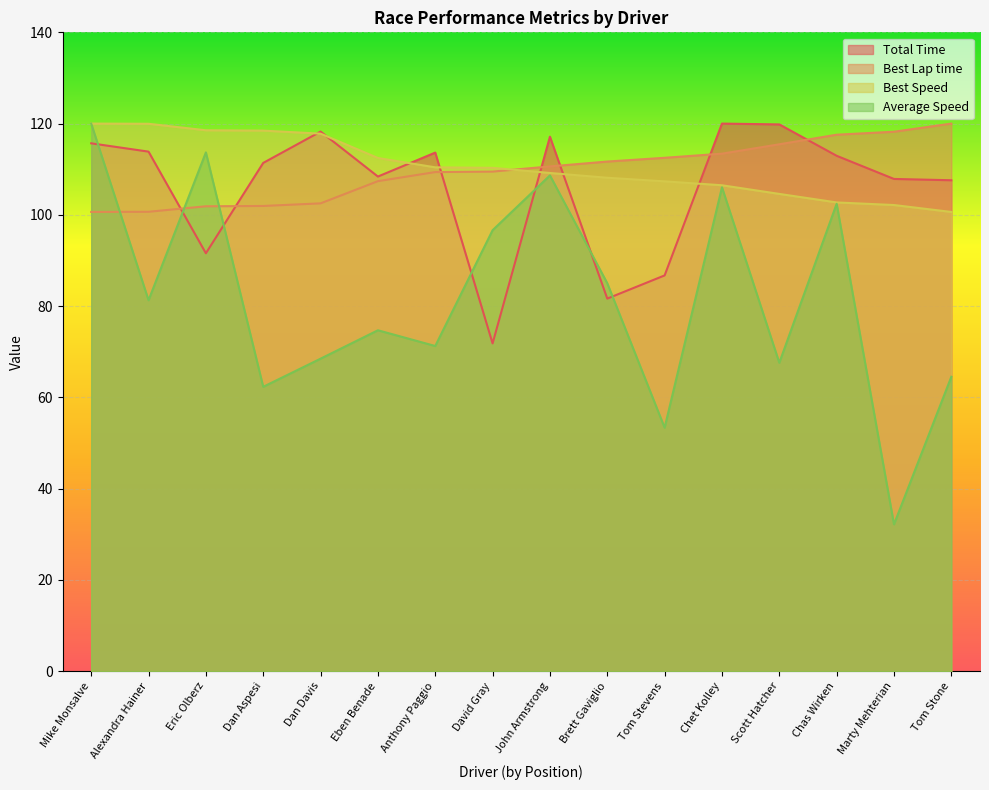

Between Mike Monsalve and Marty Mehterian, which series saw the biggest shift?

Average Speed